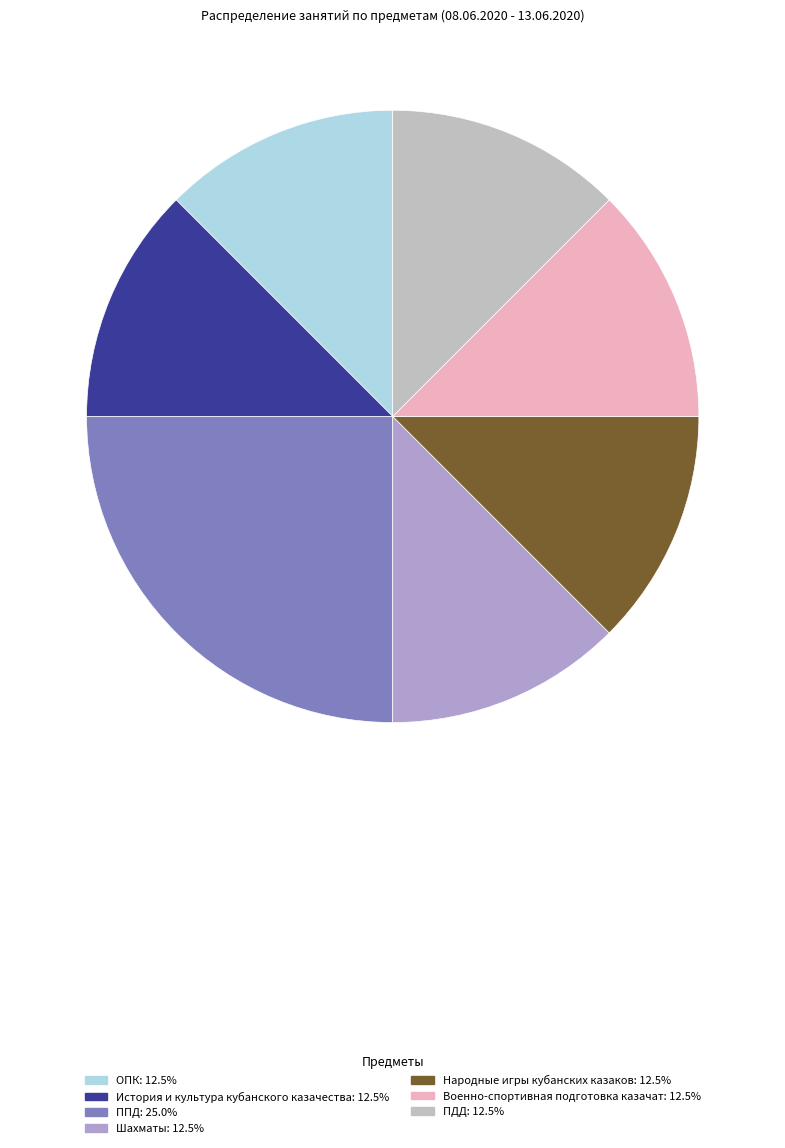

Combined, do История и культура кубанского казачества and Шахматы account for over 50%?

No